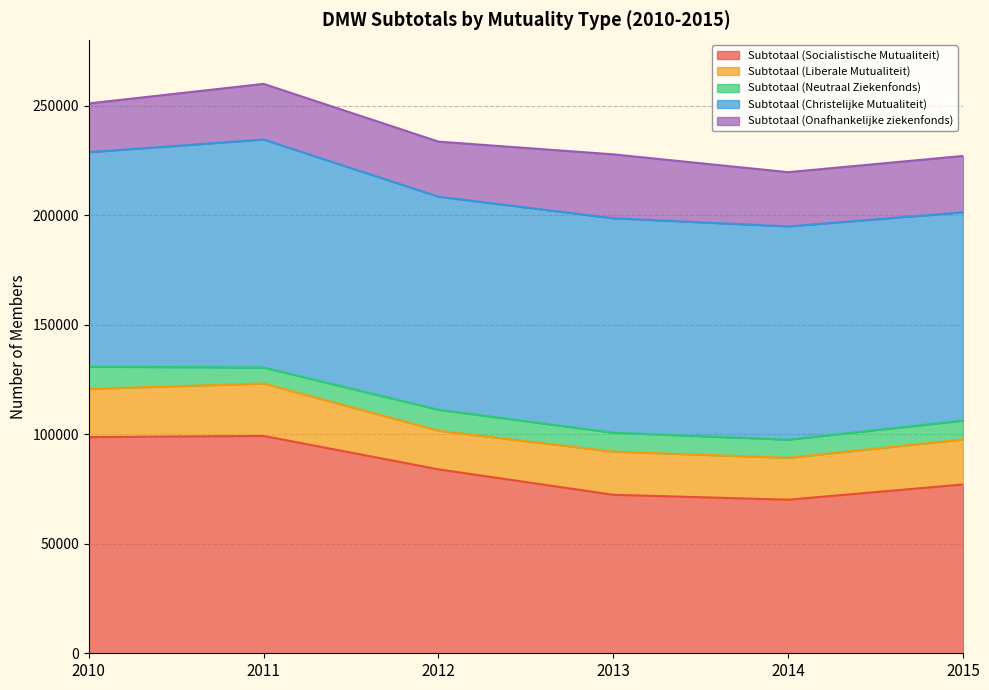

Does the chart have visible grid lines?

Yes